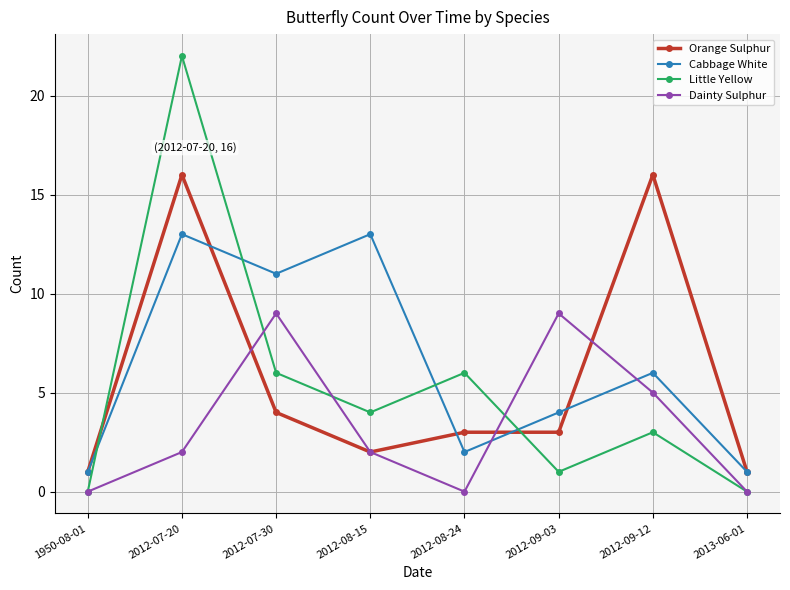

At which category is the sum across all series the highest?

2012-07-20